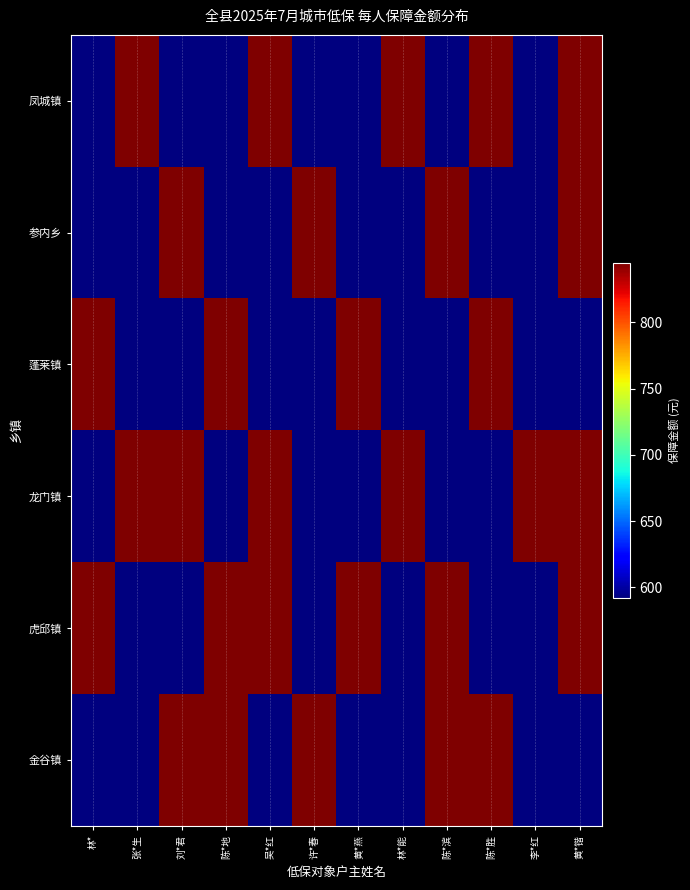

Between 陈*胜 and 林*能, which is larger?

陈*胜